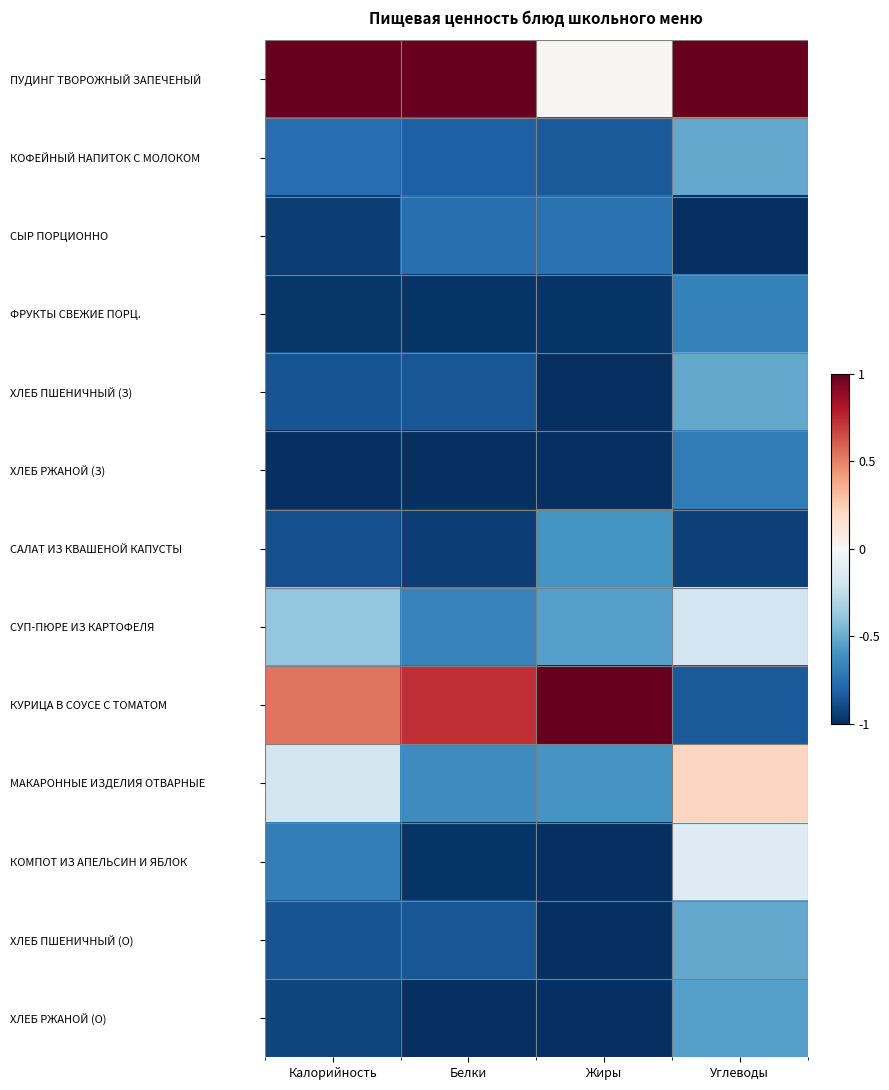

What is the difference between the highest and lowest values at Белки?

2.0